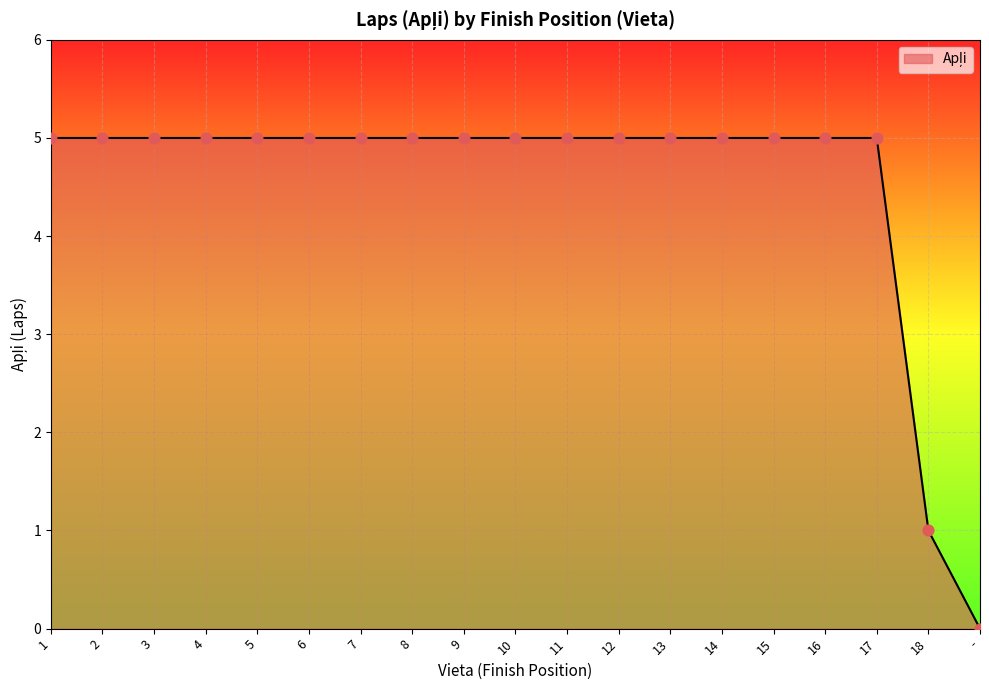

Approximately how many times larger is the value at 8 compared to 7?

1.0